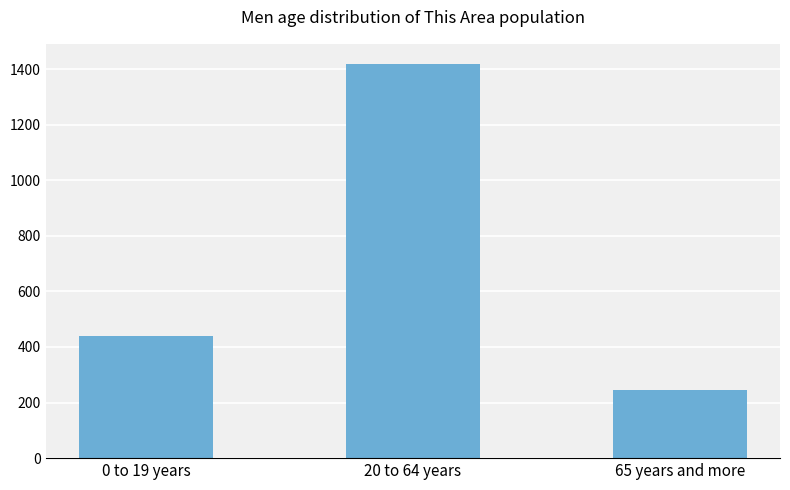

Rank the categories by value from lowest to highest.

65 years and more, 0 to 19 years, 20 to 64 years